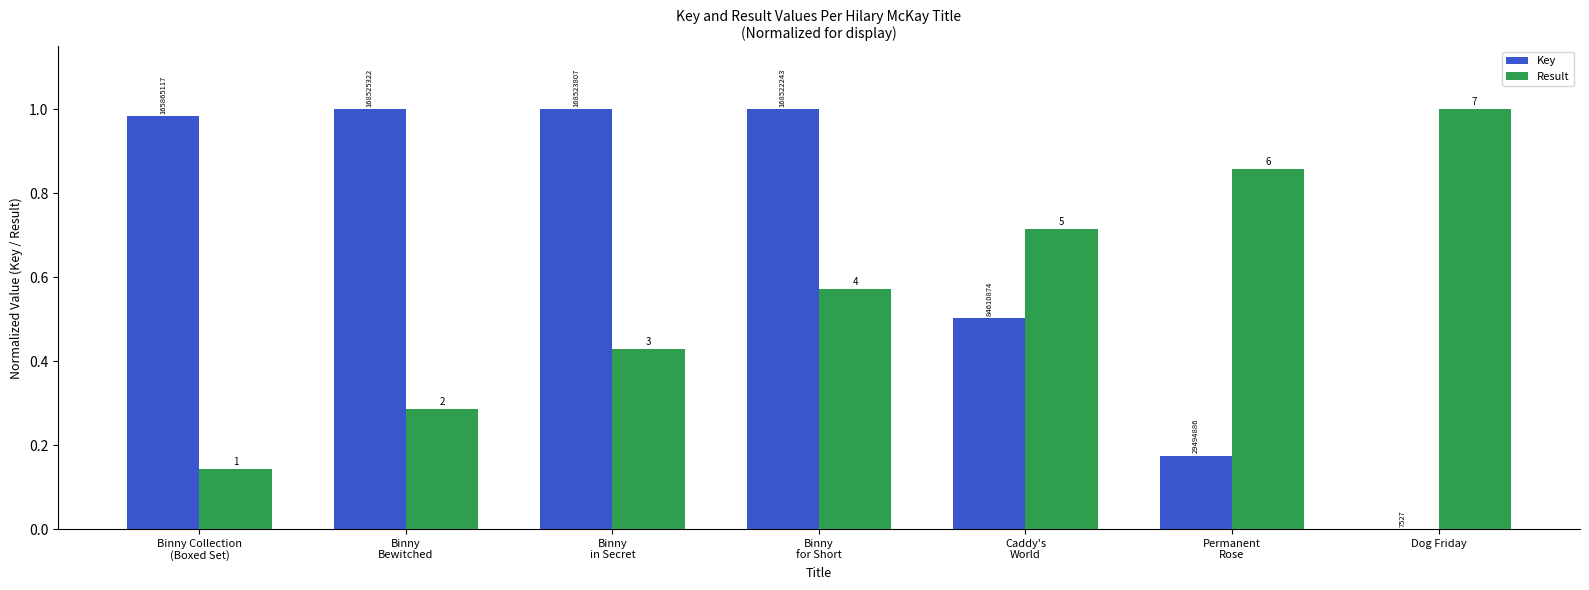

Does the chart contain stacked bars?

No